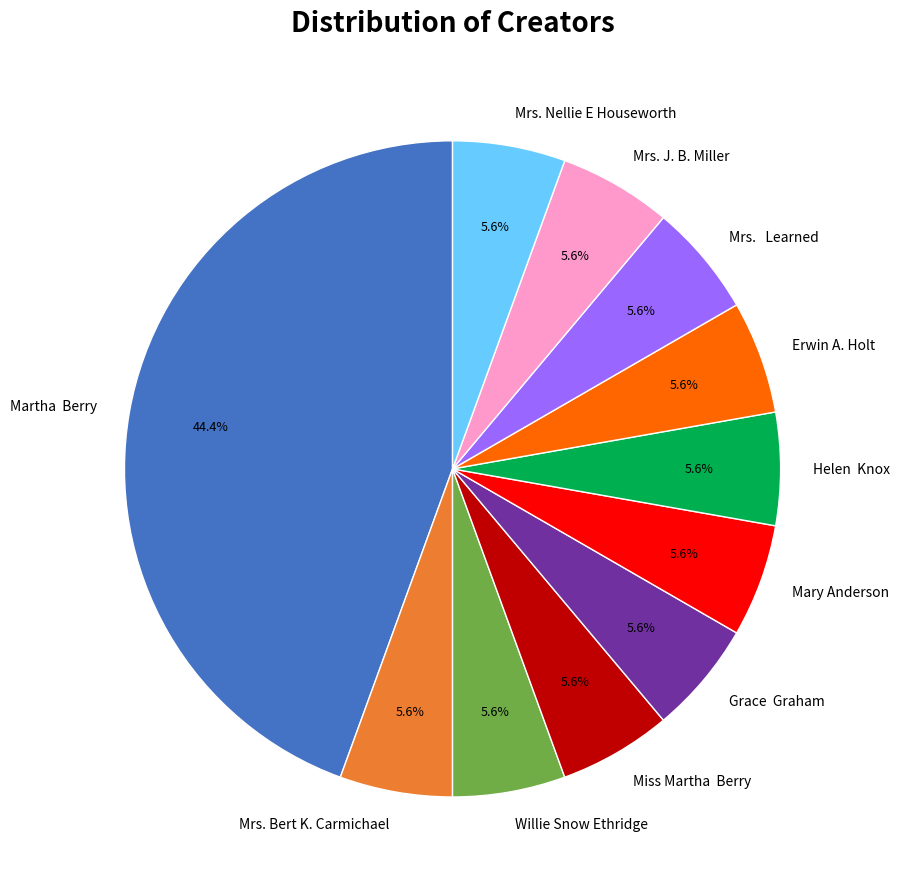

Does Martha Berry represent more than half of the total?

No